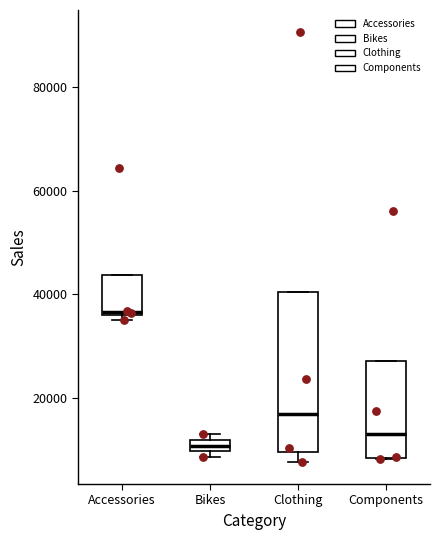

Where does the median line of the box for Components sit on the y-axis? The values are not printed on the chart, so give them approximately, as read against the axis.

14000